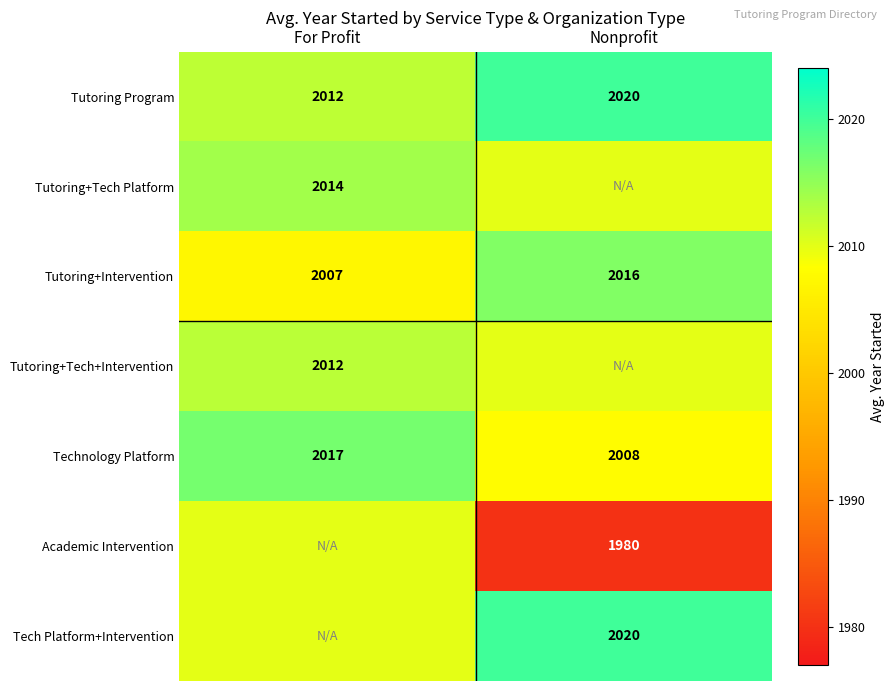

What is the total value across all series at Nonprofit?

14064.0